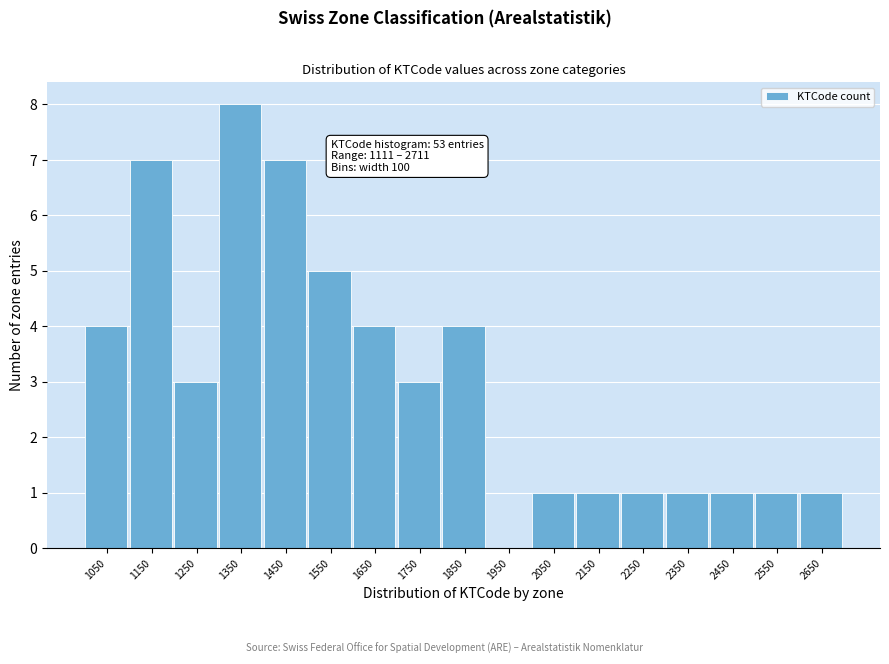

Reading left to right, extract all data points from this chart.

1050=4	1150=7	1250=3	1350=8	1450=7	1550=5	1650=4	1750=3	1850=4	1950=0	2050=1	2150=1	2250=1	2350=1	2450=1	2550=1	2650=1